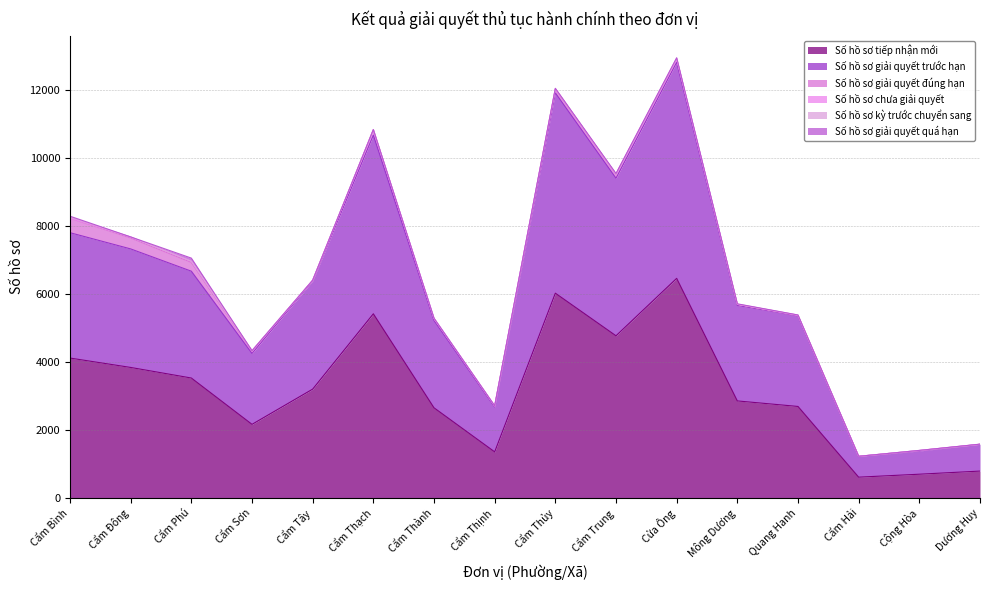

Which has a higher value, Cẩm Thạch or Cẩm Thủy?

Cẩm Thủy